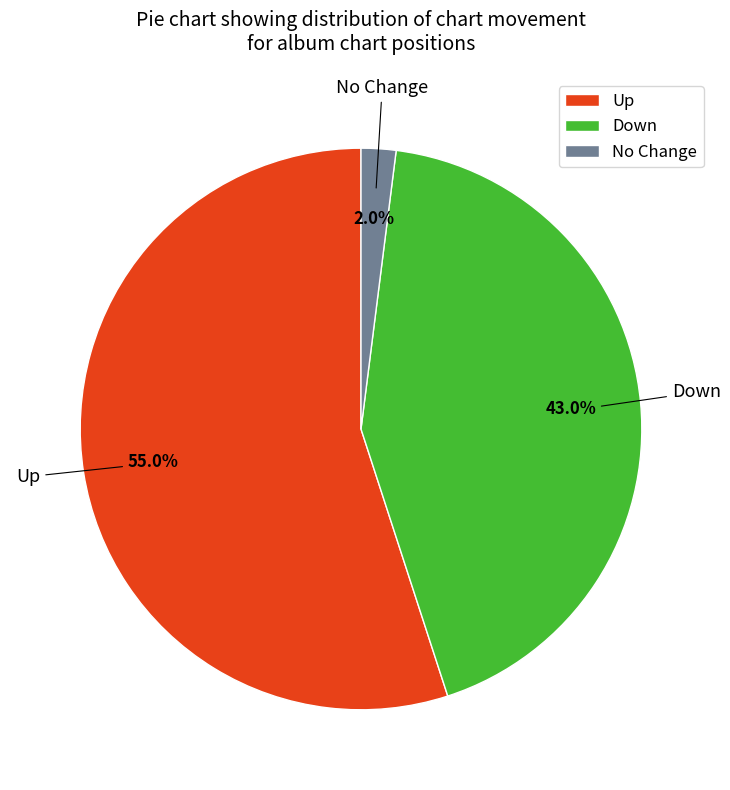

Count the number of slices in the pie.

3